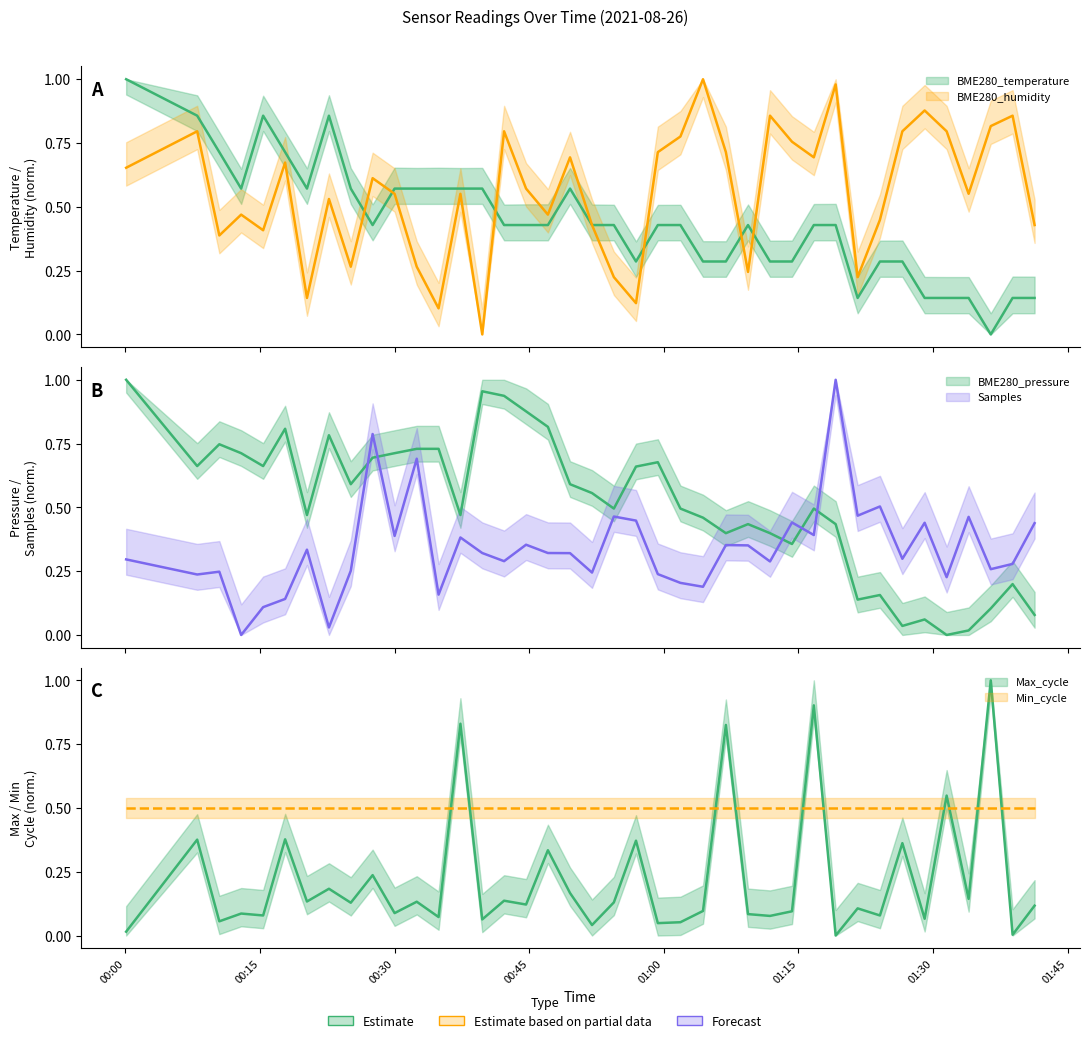

Which series changed the most between 2021/08/26 01:16:43 and 2021/08/26 01:36:26?

BME280_temperature